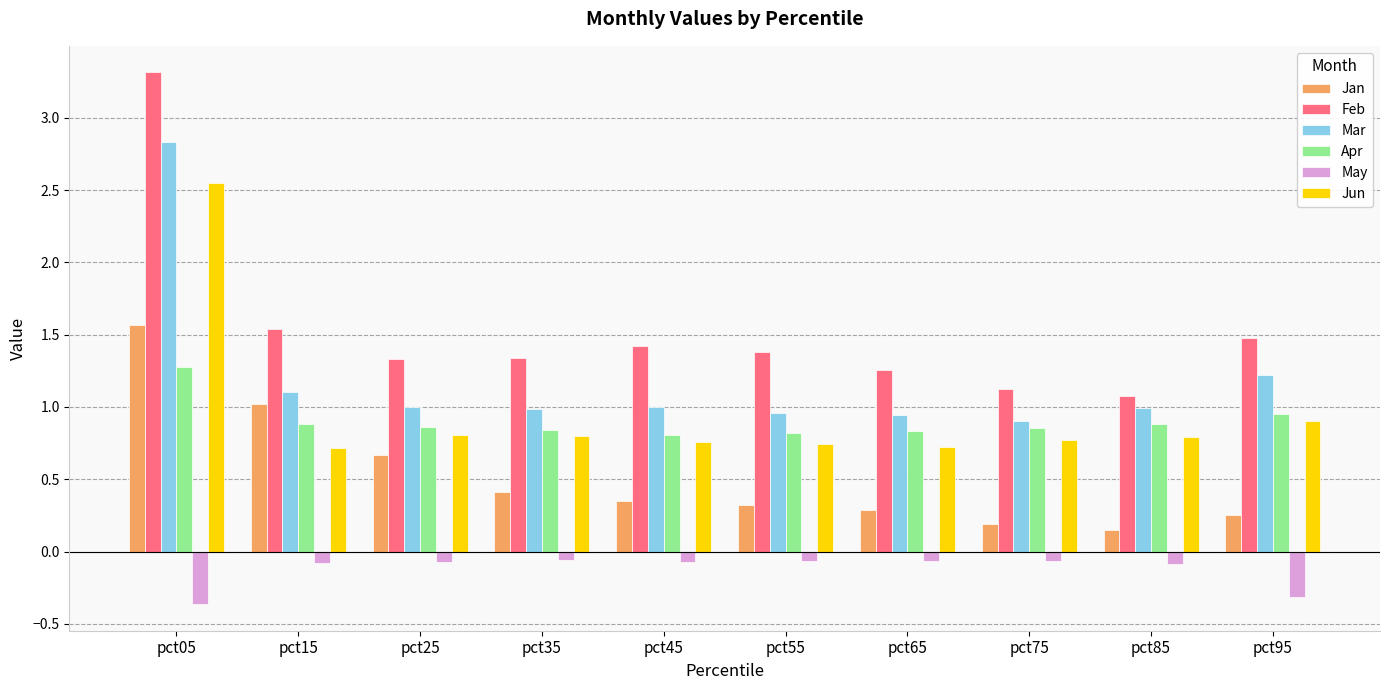

What is the average value of the Jan series?

0.5